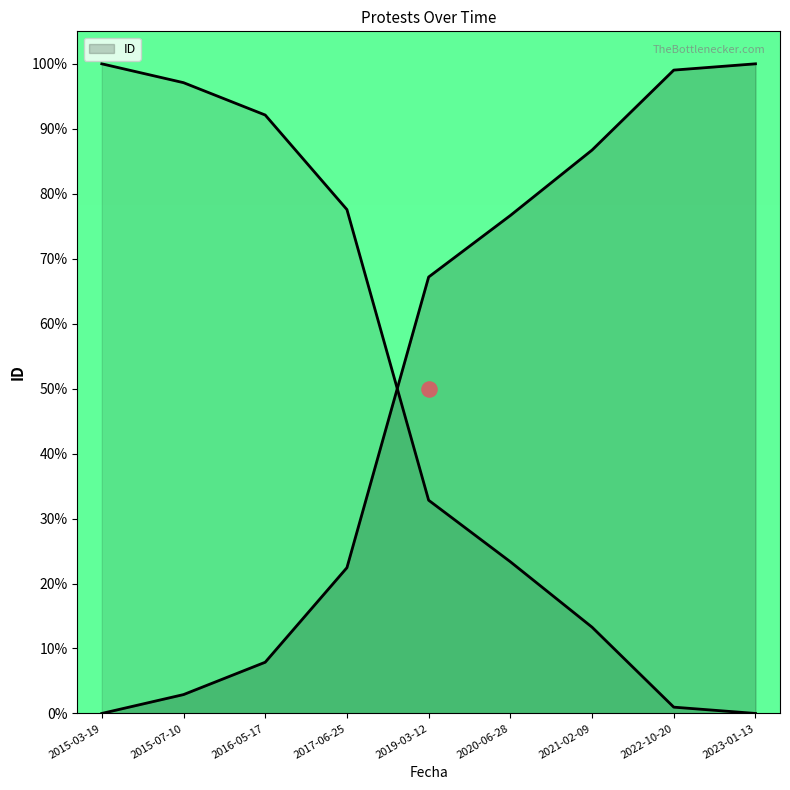

What is the change in value from 2015-07-10 to 2016-05-17?

-5.0